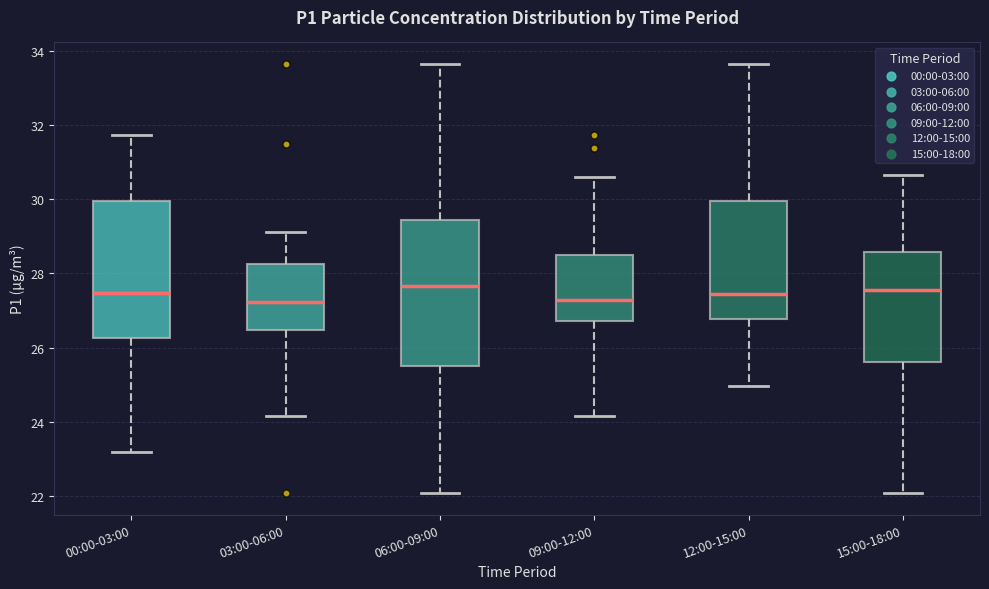

Where does the lower whisker of the box for 00:00-03:00 end on the y-axis? The values are not printed on the chart, so give them approximately, as read against the axis.

23.2